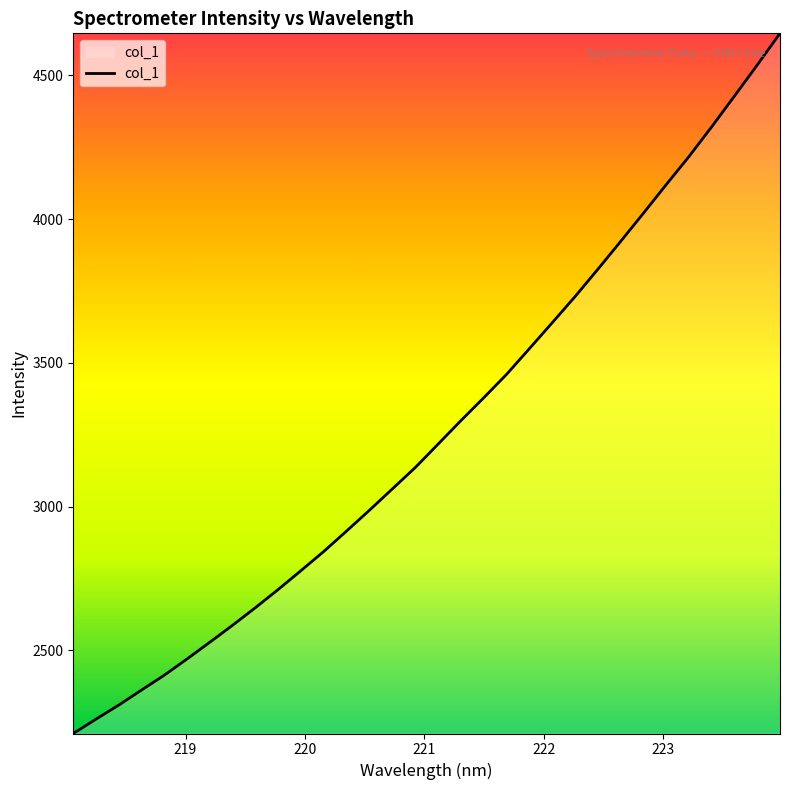

How many distinct data groups are displayed?

1